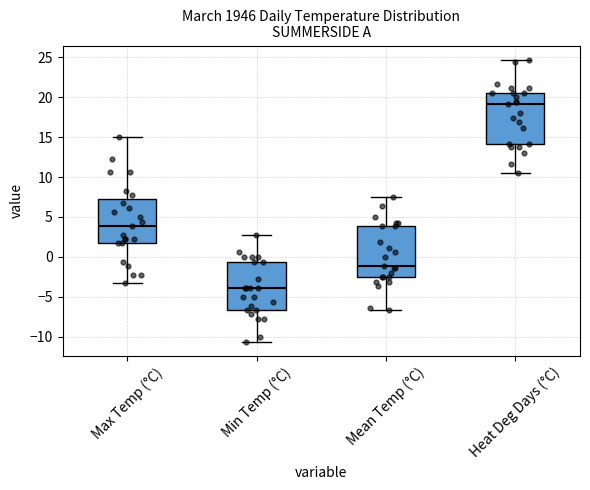

Where is the lower edge of the box for Heat Deg Days (°C) on the y-axis? The values are not printed on the chart, so give them approximately, as read against the axis.

14.0